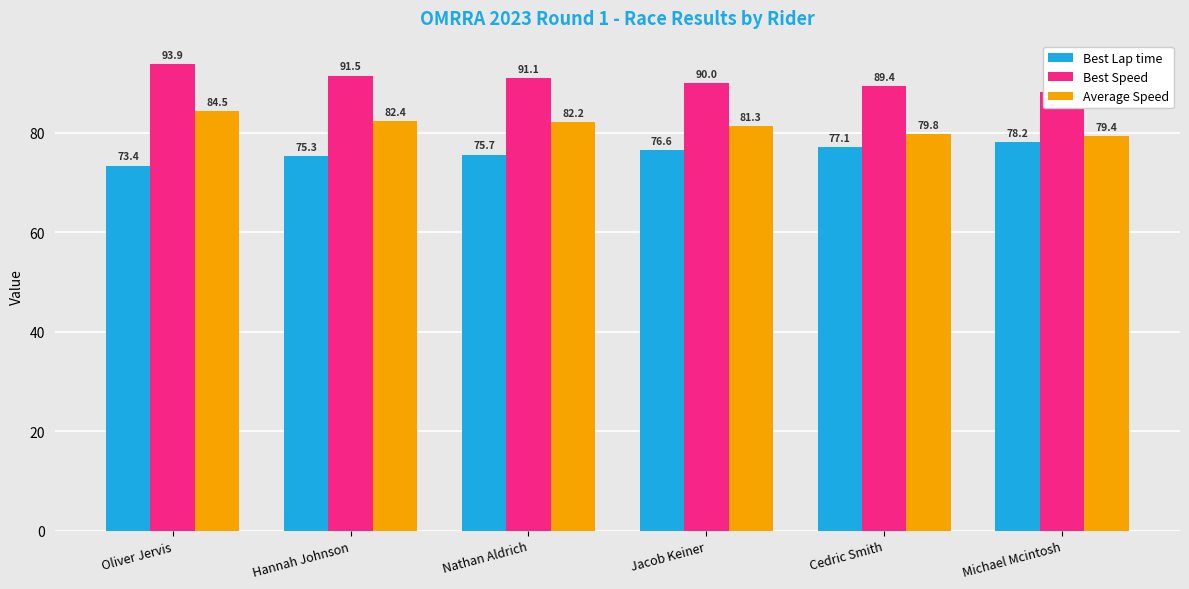

How many groups of bars are there?

6